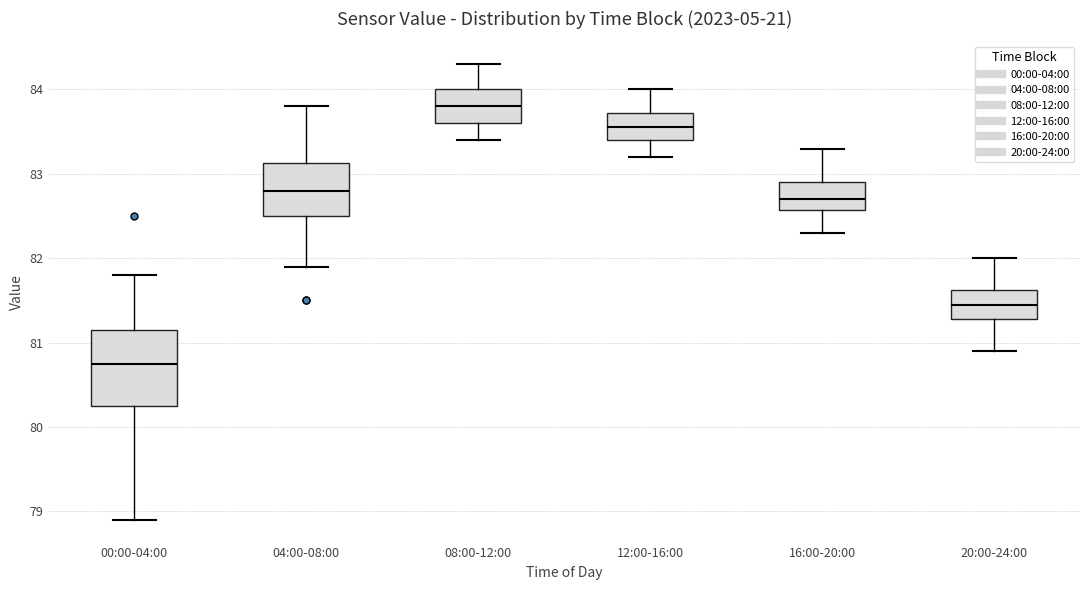

Reading left to right, transcribe this box plot: for each box, give where its median line is, the range the box spans, and where its two whiskers end, as read against the y-axis. The values are not printed on the chart, so give them approximately, as read against the axis.

00:00-04:00: median 80.8, box 80.3 to 81.2, whiskers 78.9 to 81.8
04:00-08:00: median 82.8, box 82.5 to 83.1, whiskers 81.9 to 83.8
08:00-12:00: median 83.8, box 83.6 to 84.0, whiskers 83.4 to 84.3
12:00-16:00: median 83.6, box 83.4 to 83.7, whiskers 83.2 to 84.0
16:00-20:00: median 82.7, box 82.6 to 82.9, whiskers 82.3 to 83.3
20:00-24:00: median 81.5, box 81.3 to 81.6, whiskers 80.9 to 82.0